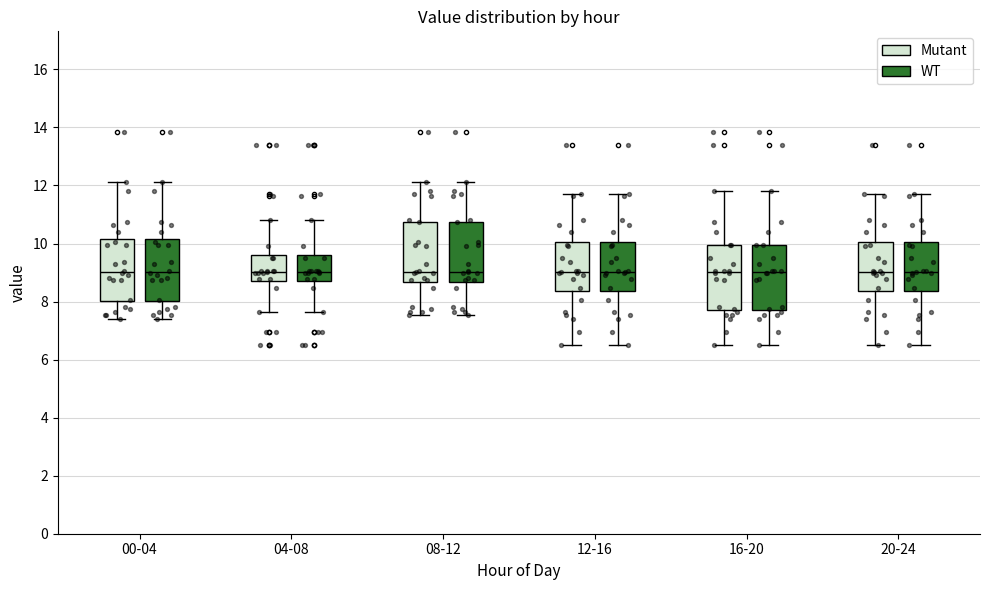

Where does the upper whisker of the box for 16-20 (Mutant) end on the y-axis? The values are not printed on the chart, so give them approximately, as read against the axis.

11.8